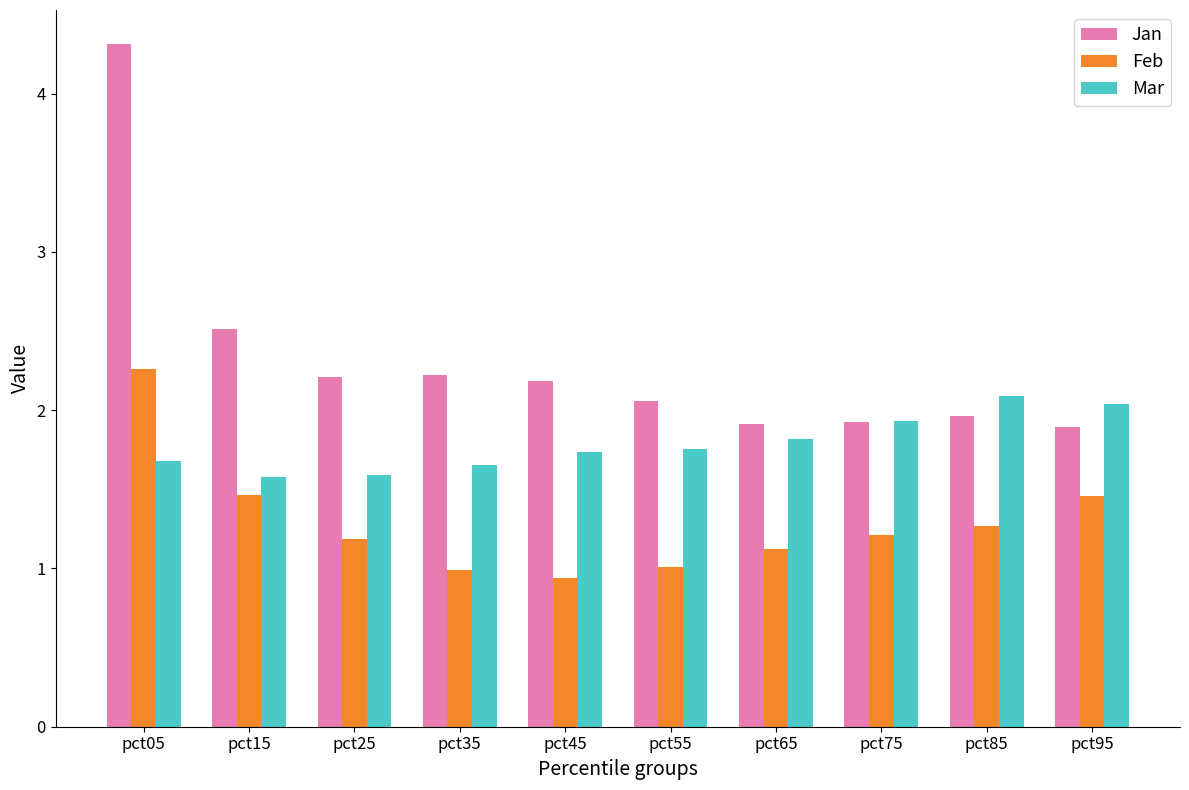

What is the total value across all series at pct15?

5.6